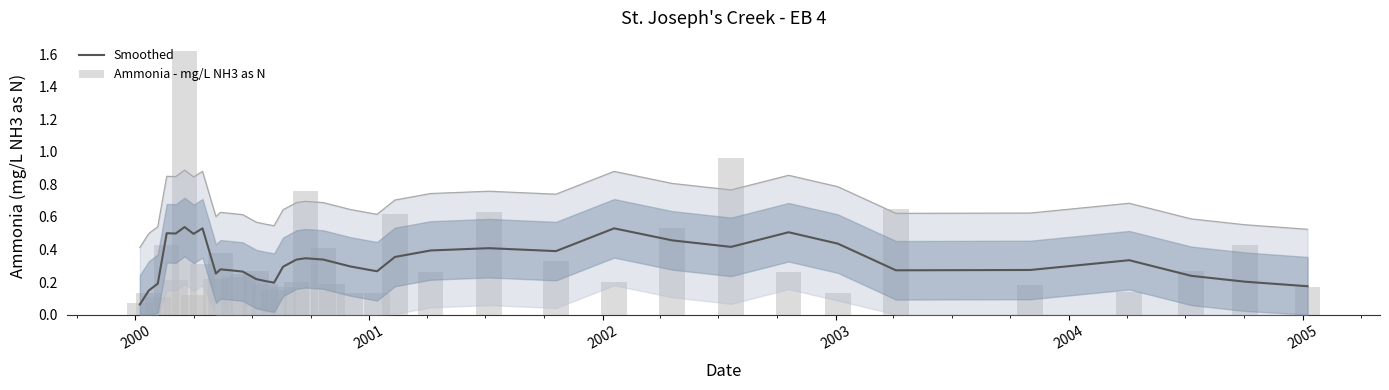

What is the maximum value shown in the chart?

1.6